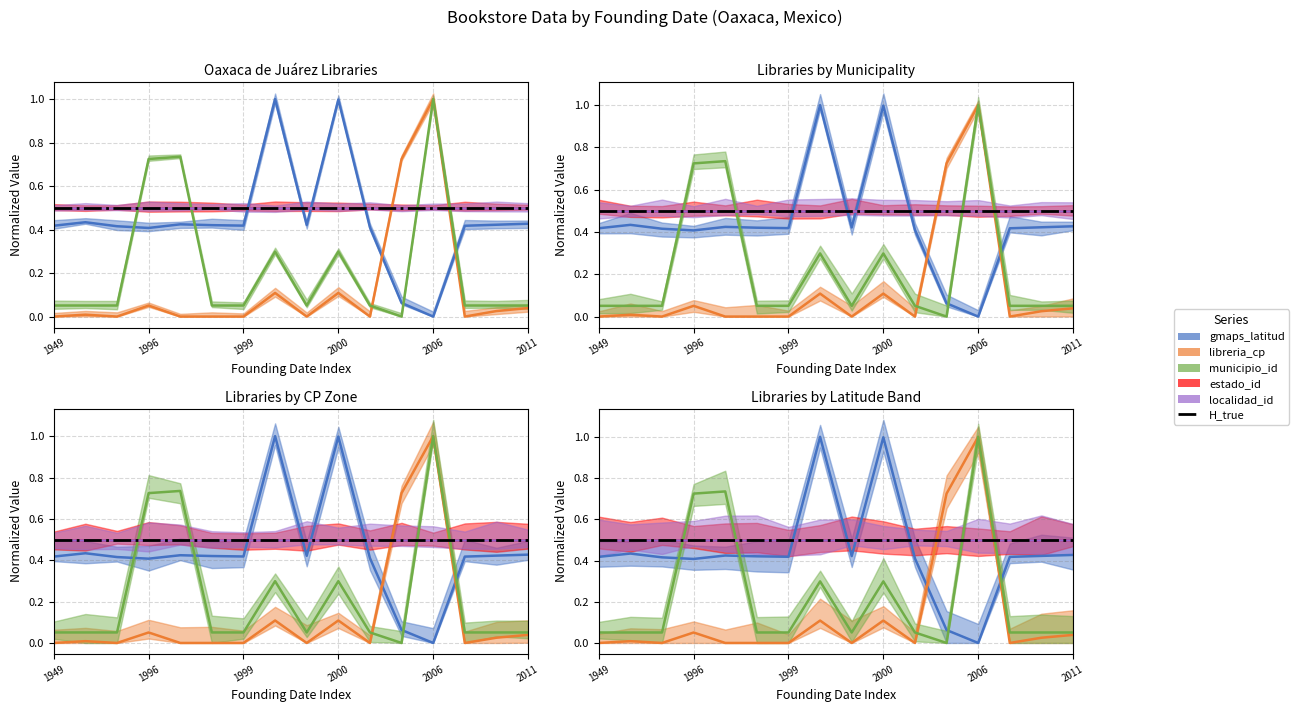

List the labels in order of gmaps_latitud value, smallest first.

2006-03-19, 2001-09-01, 1996-12-31, 2001-01-01, 1990-02-01, 2008-12-19, 1949-12-06, 1999-12-01, 1998-12-30, 2000-08-30, 2009-10-31, 1998-06-01, 2011-09-30, 1987-01-01, 2000-12-01, 2000-01-01